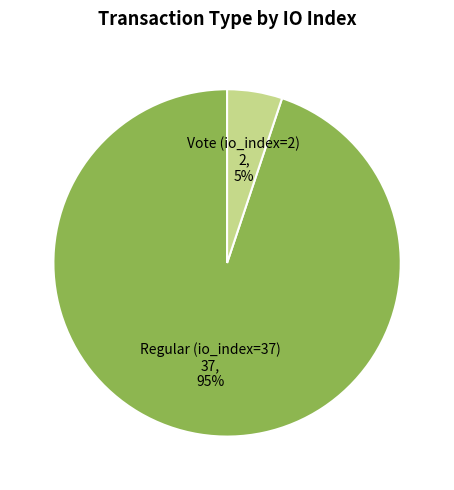

Between Regular (io_index=37) and Vote (io_index=2), which is larger?

Regular (io_index=37)